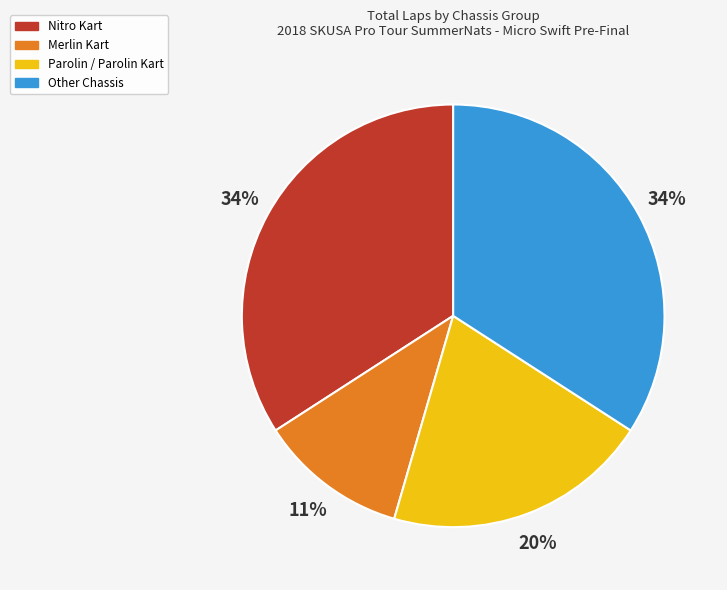

Is there any slice that represents more than half of the pie?

No